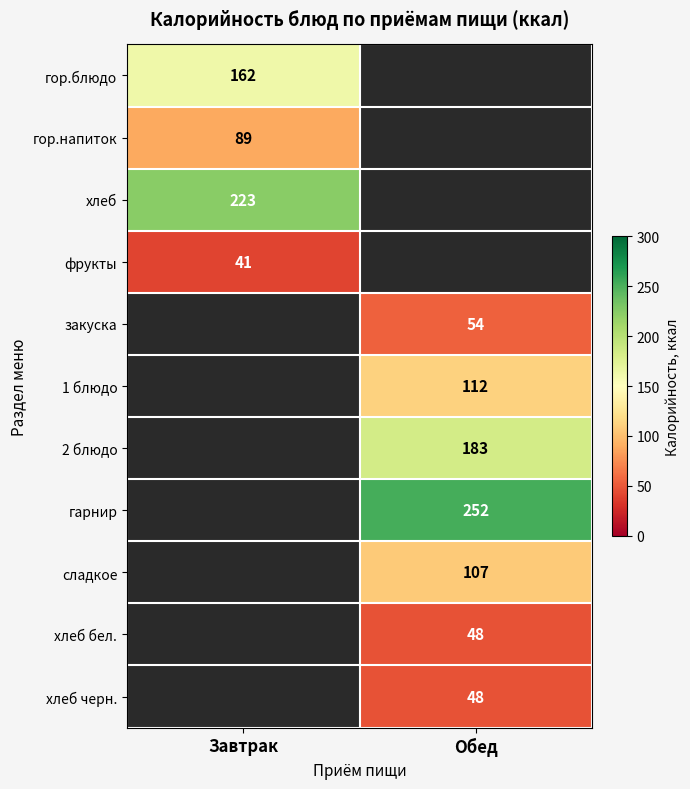

Which label corresponds to the largest value in the chart?

Обед